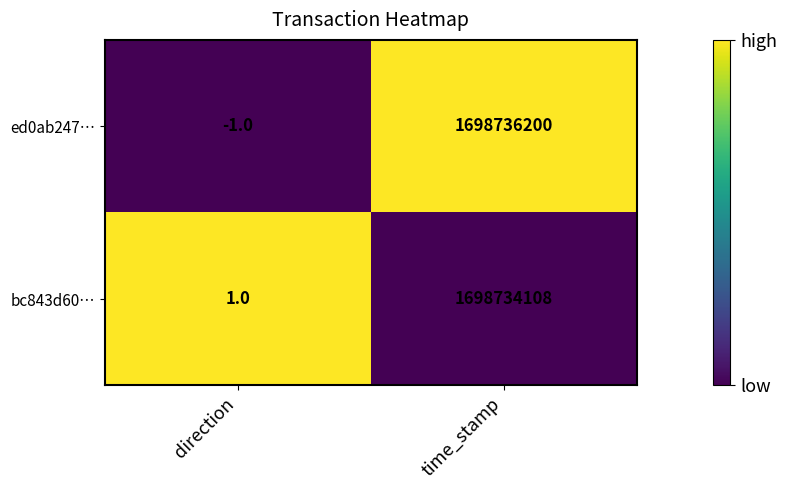

List the series in order of their peak value, lowest first.

bc843d60…, ed0ab247…